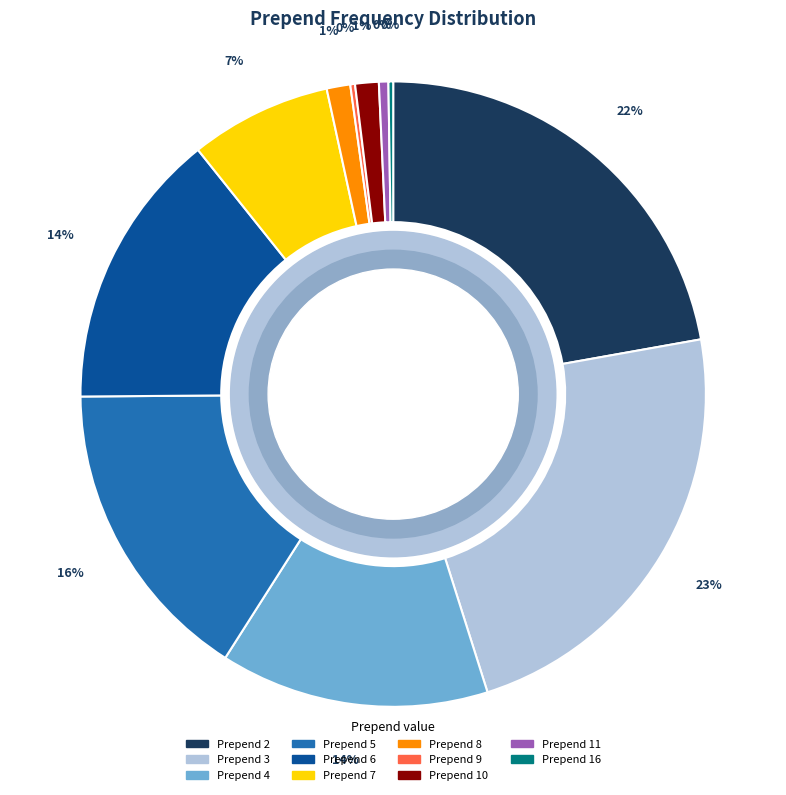

Is there a majority slice in this chart?

No